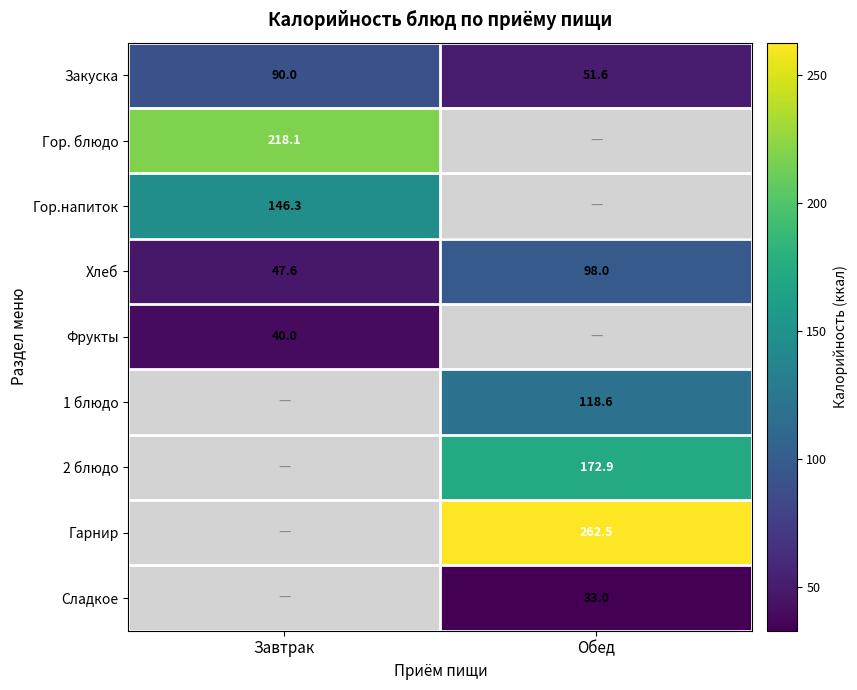

The value of Закуска at Завтрак is 90.0. True or false?

True